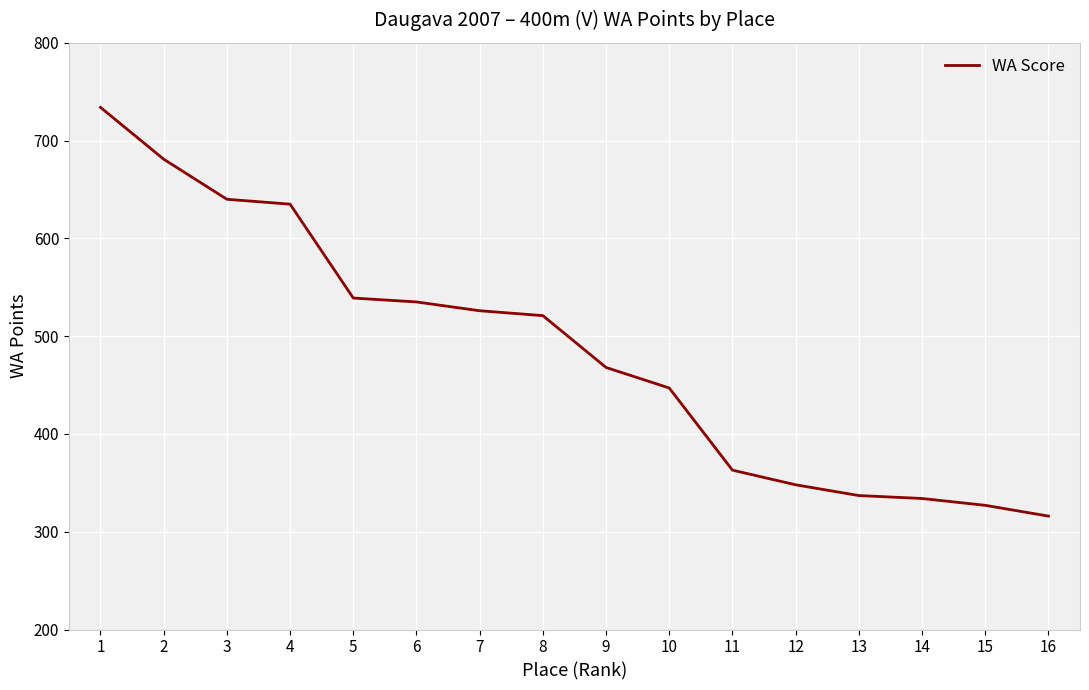

How many lines are shown in the chart?

1